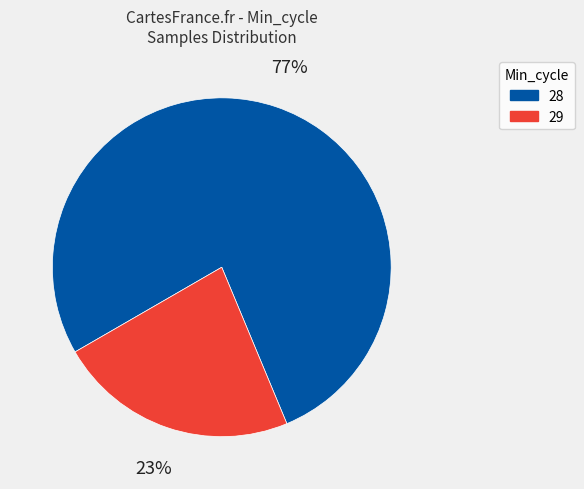

Which has a higher value, 28 or 29?

28